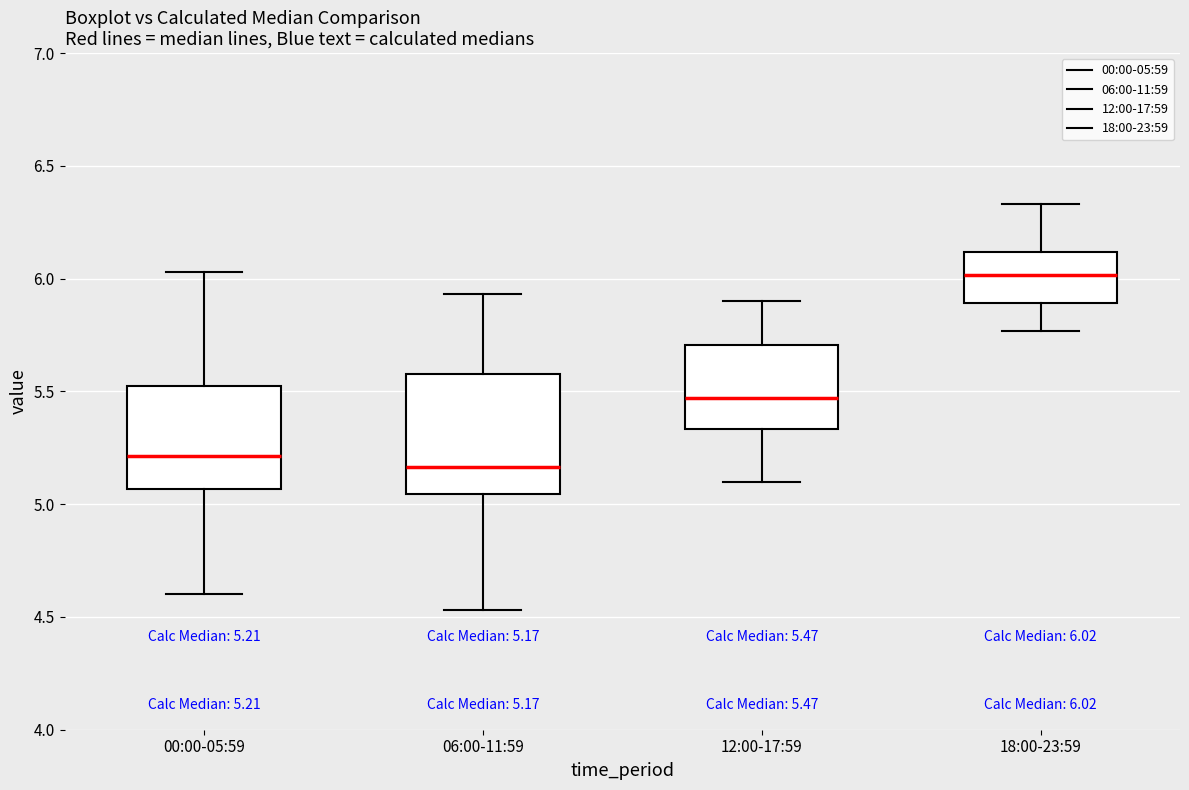

Which box has the highest median line?

18:00-23:59